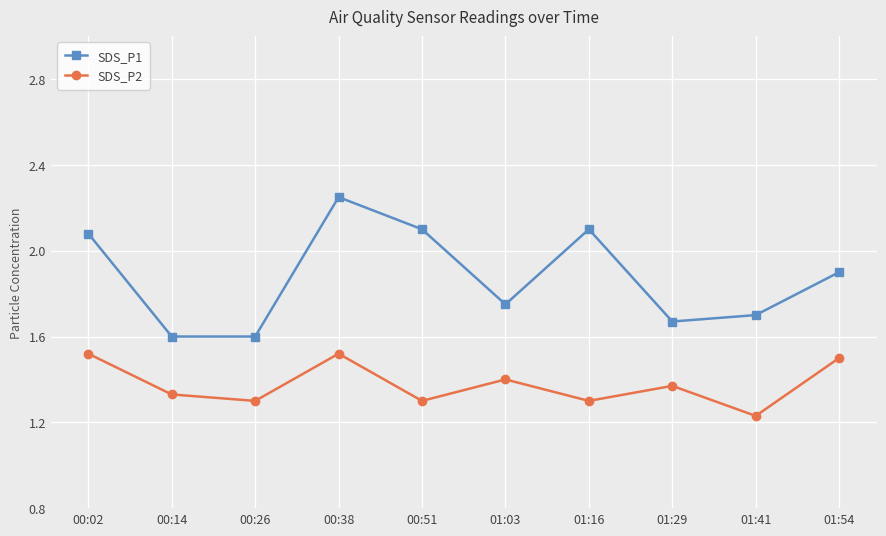

Count the SDS_P2 values in the range 1 to 2.

10